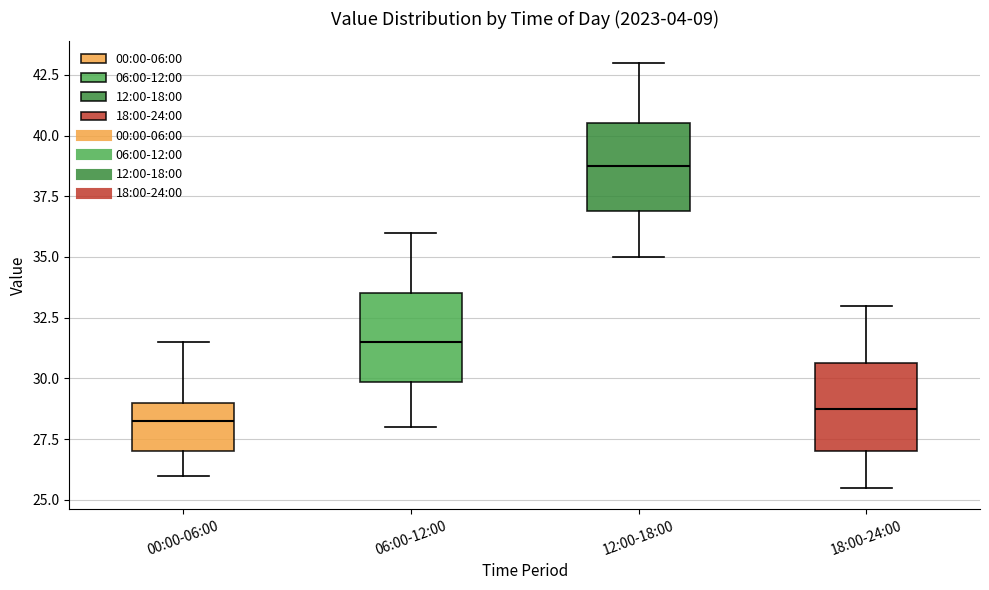

Which box's median line is the lowest?

00:00-06:00